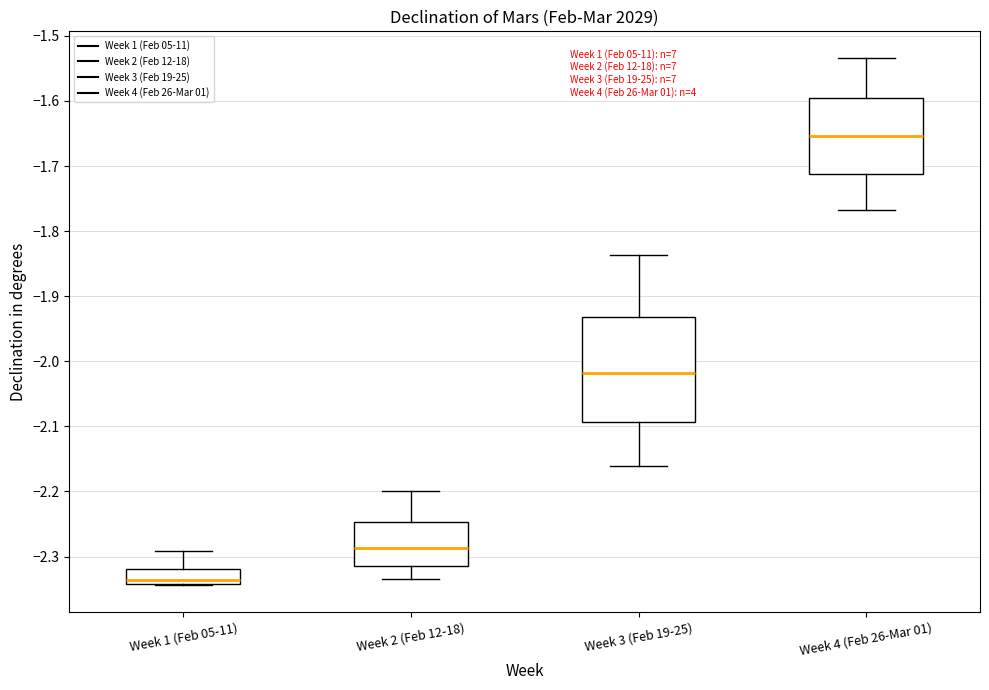

Where is the upper edge of the box for Week 2 (Feb 12-18) on the y-axis? The values are not printed on the chart, so give them approximately, as read against the axis.

-2.25